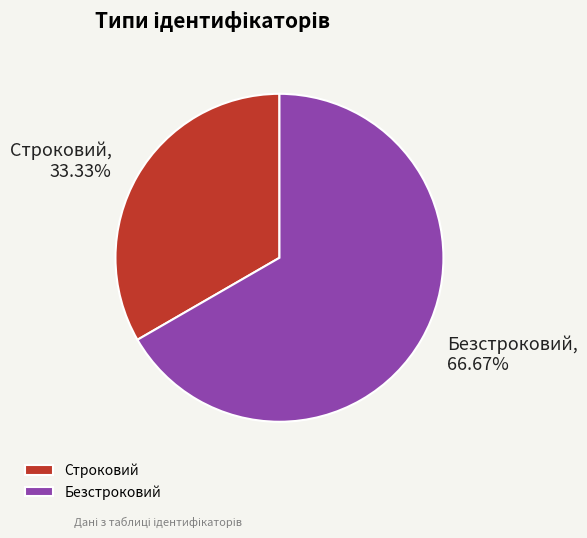

What percentage is NOT represented by Строковий?

66.7%